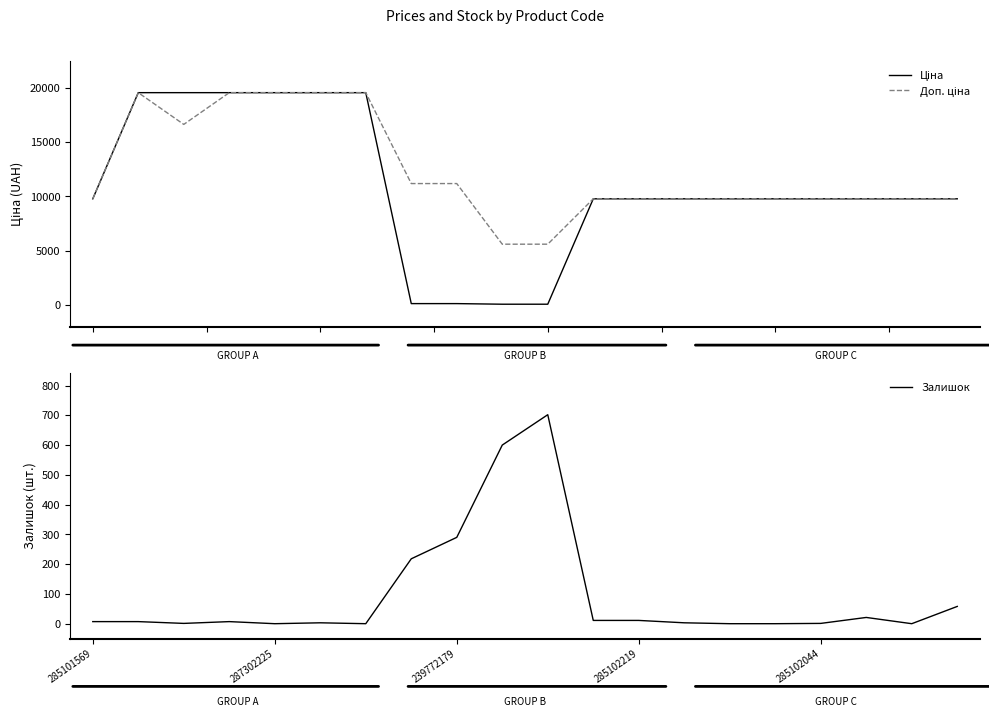

Which series changed the most between 5 and 6?

Залишок